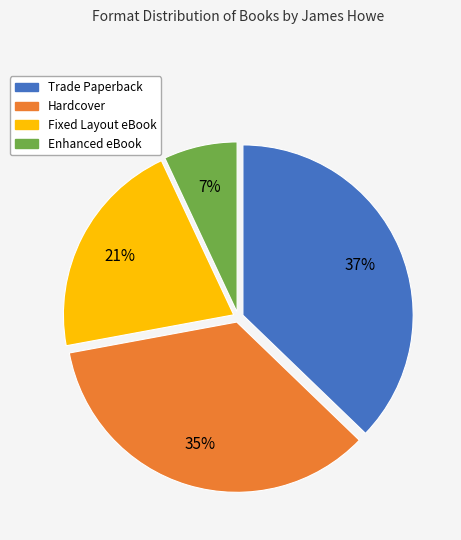

To the nearest percent, what is the difference between the largest and smallest slice percentages?

30%